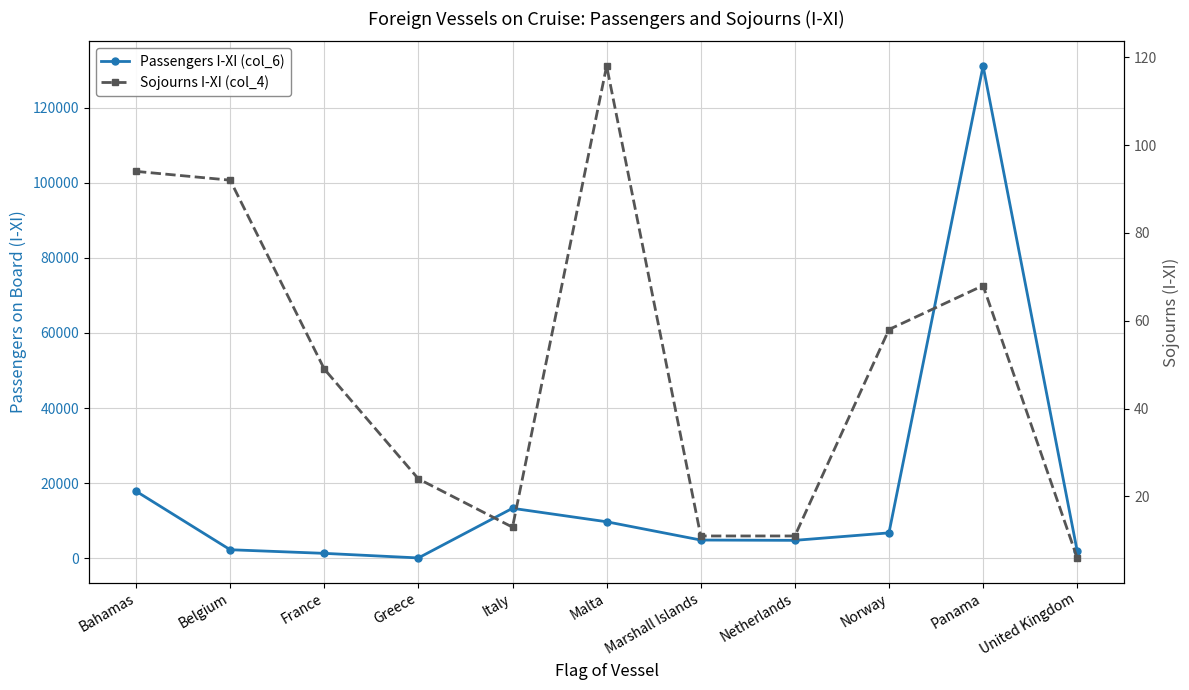

What is the difference between the second highest and second lowest values in the Sojourns I-XI (col_4) series?

83